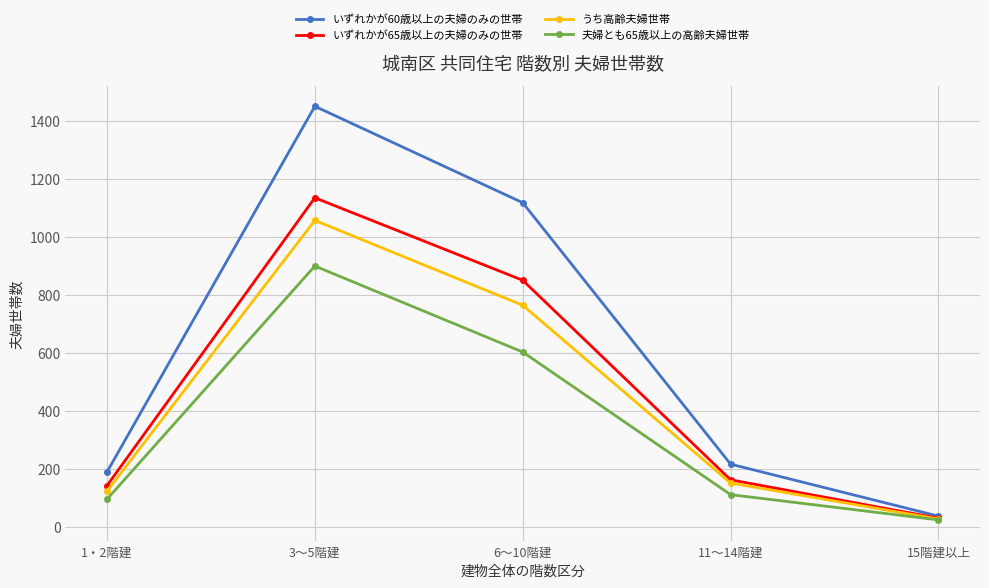

At how many categories does at least one series exceed 856?

2